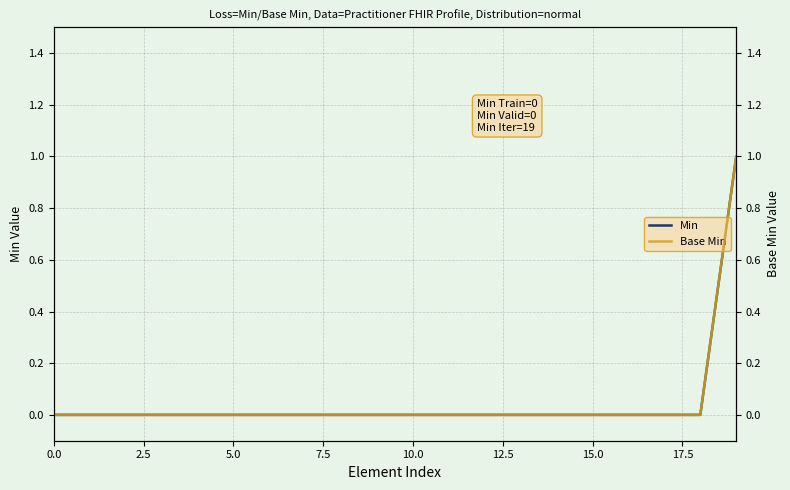

How many lines are shown in the chart?

2